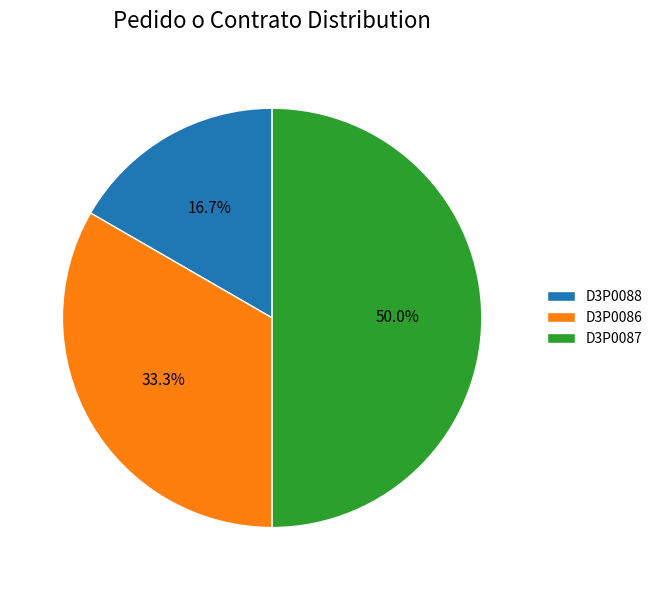

Is it true that D3P0087 is 50% of the pie?

True